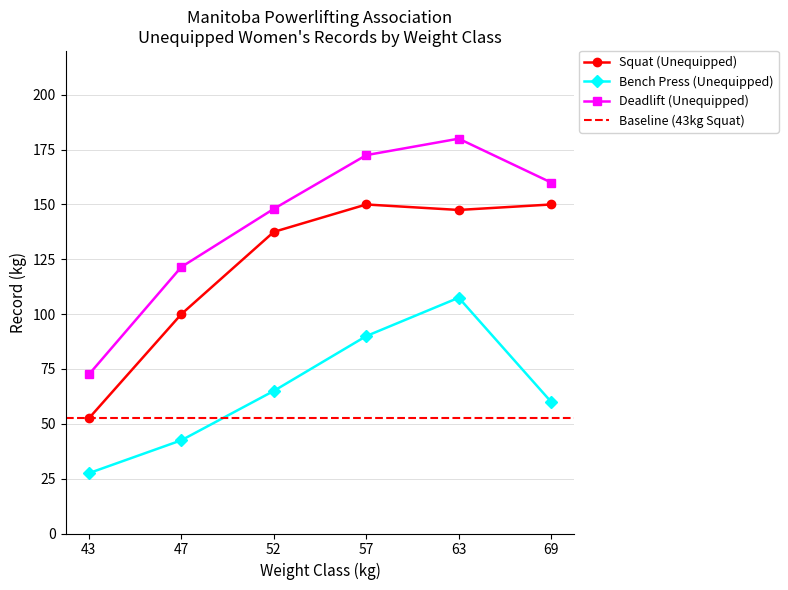

List the labels in order of Bench Press (Unequipped) value, smallest first.

43, 47, 69, 52, 57, 63